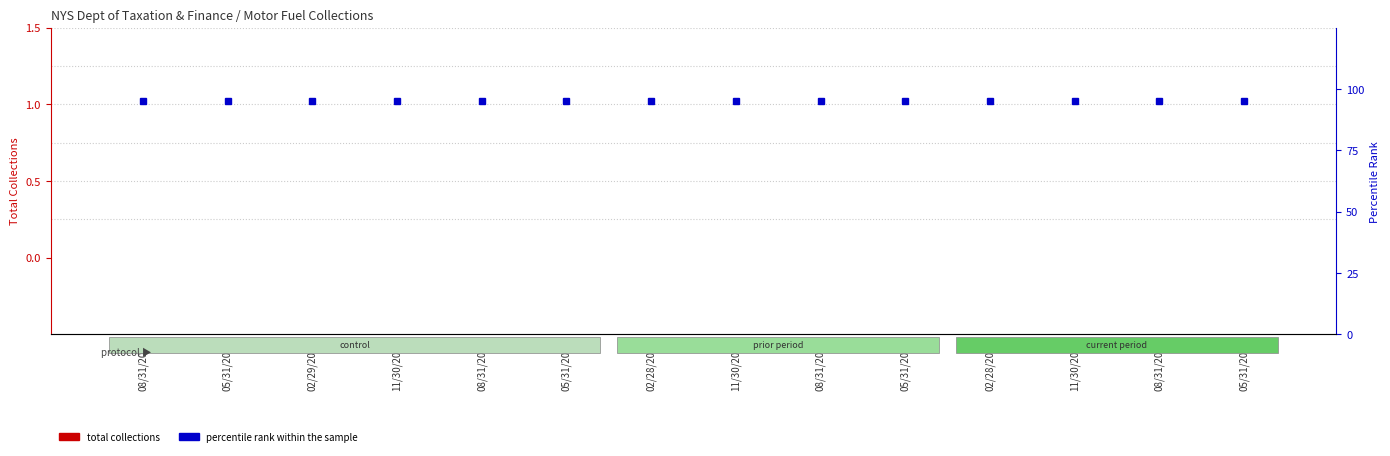

What position from the right is 08/31/2023?

10